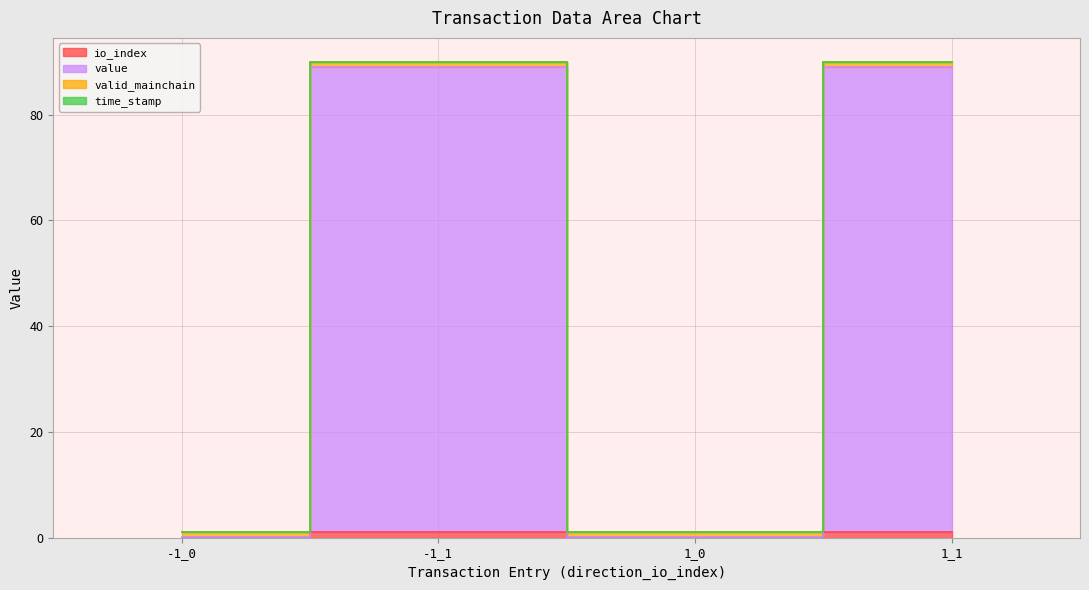

True or false: io_index and value intersect in this chart.

False